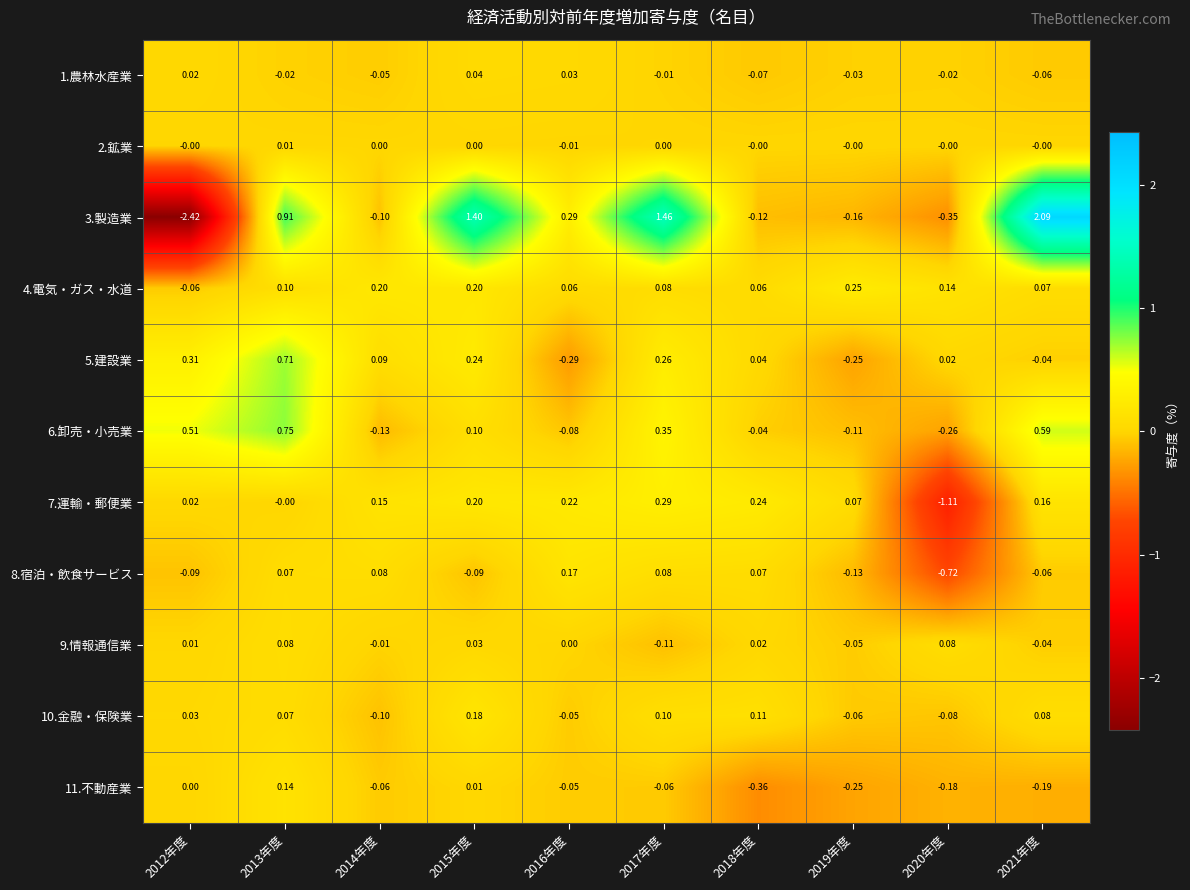

Is the value of 8.宿泊・飲食サービス at 2018年度 greater than the value of 2.鉱業 at 2018年度?

Yes